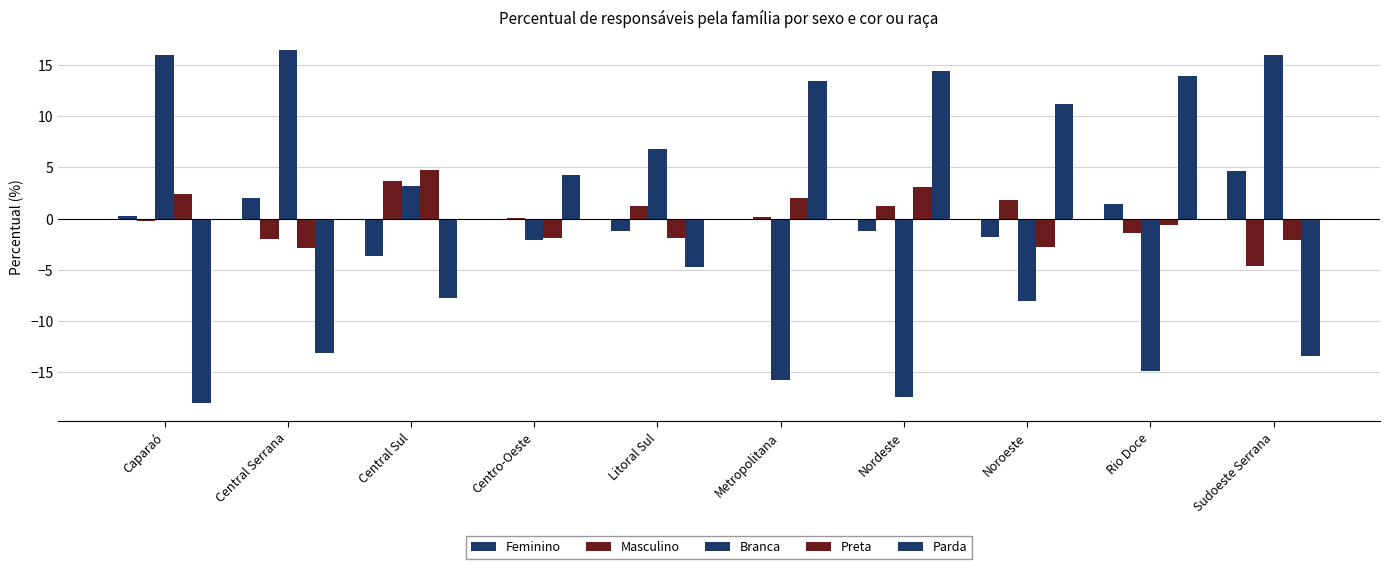

What is the sum of the Parda values at Rio Doce and Nordeste?

28.4